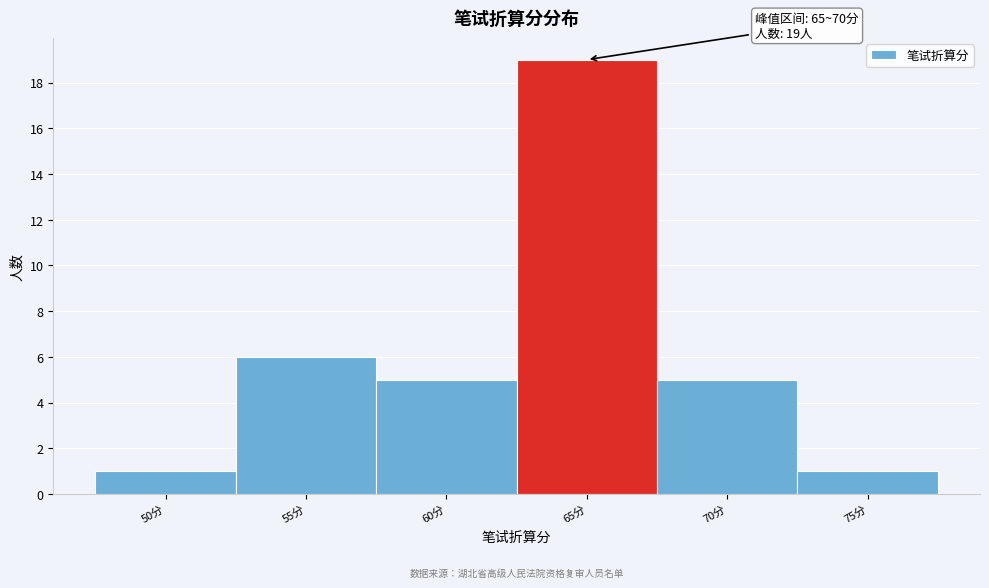

Reading left to right, transcribe all the data shown in this chart.

1	6	5	19	5	1